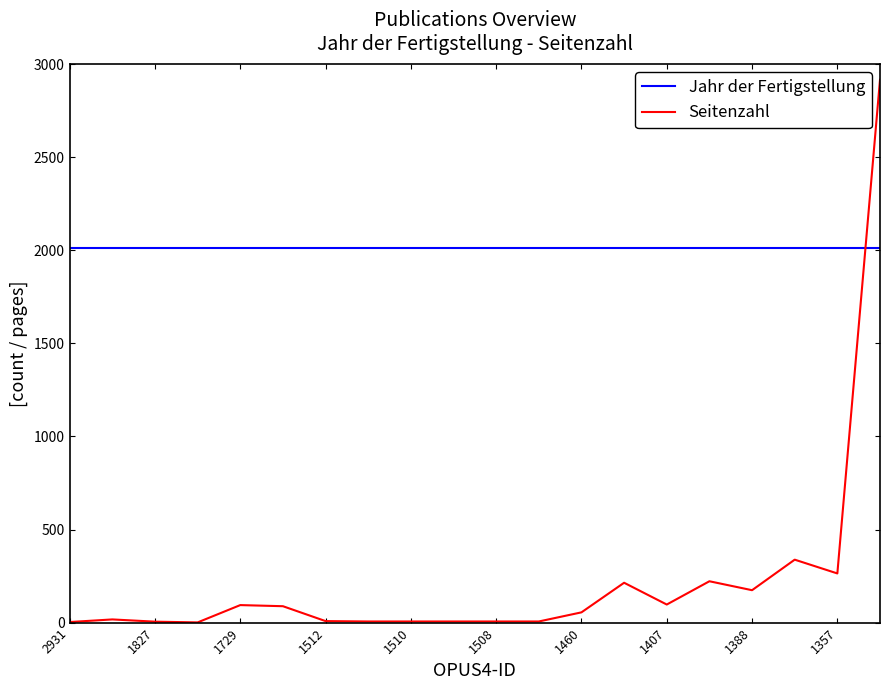

List the series in order of their overall mean, lowest first.

Seitenzahl, Jahr der Fertigstellung